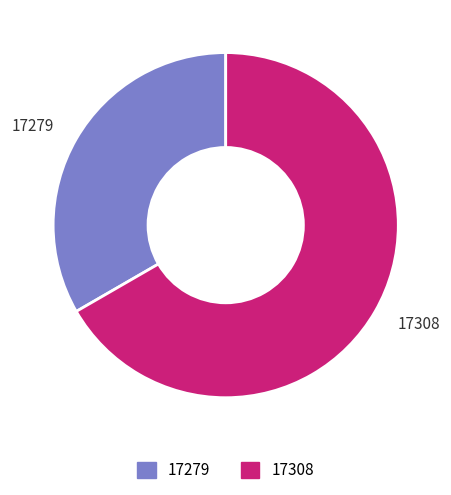

What is the ratio of the value at 17279 to the value at 17308?

0.5